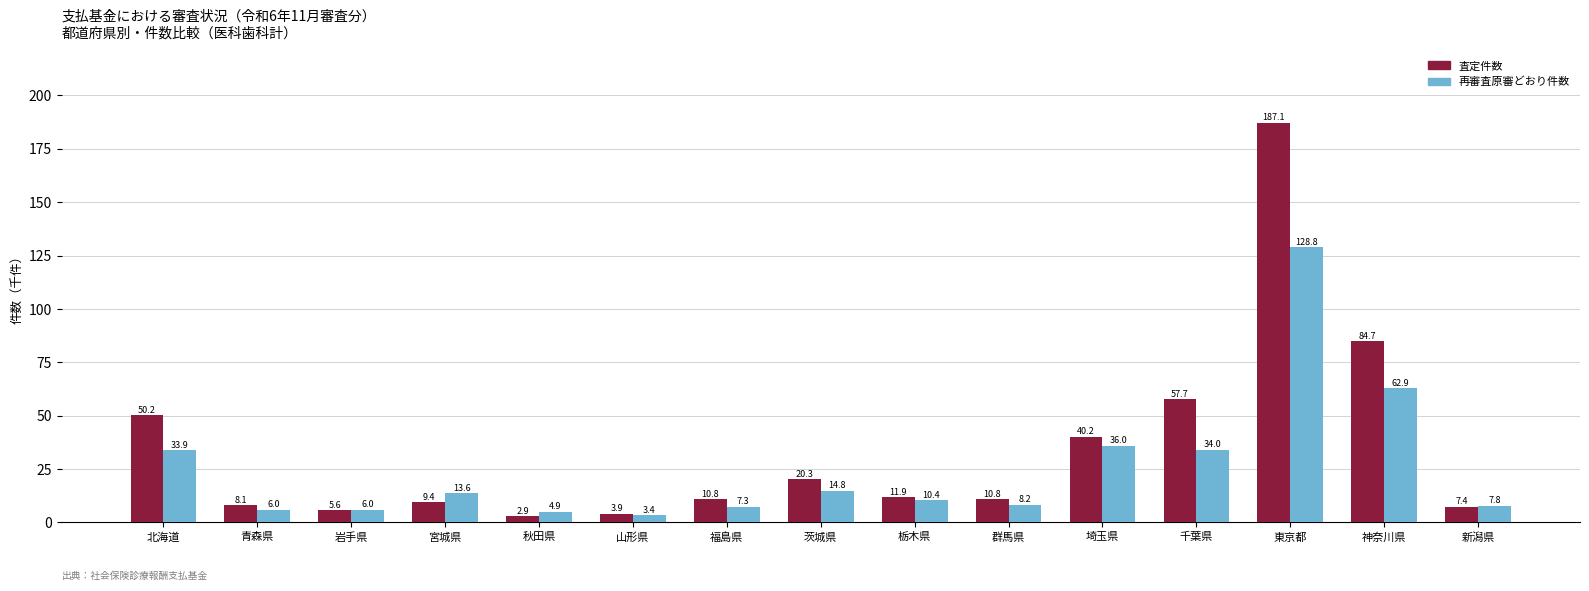

At which category is the sum across all series the highest?

東京都